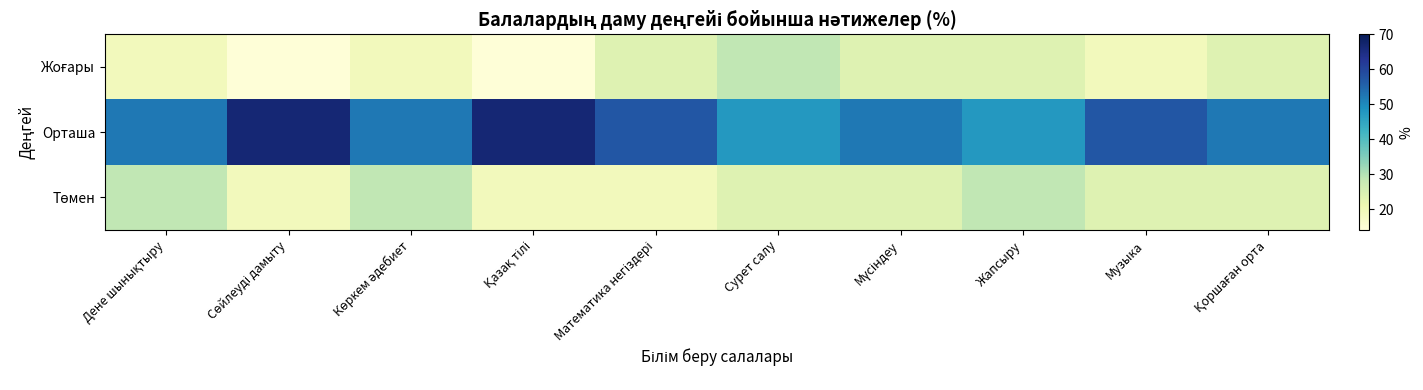

How many data points does each series have?

10